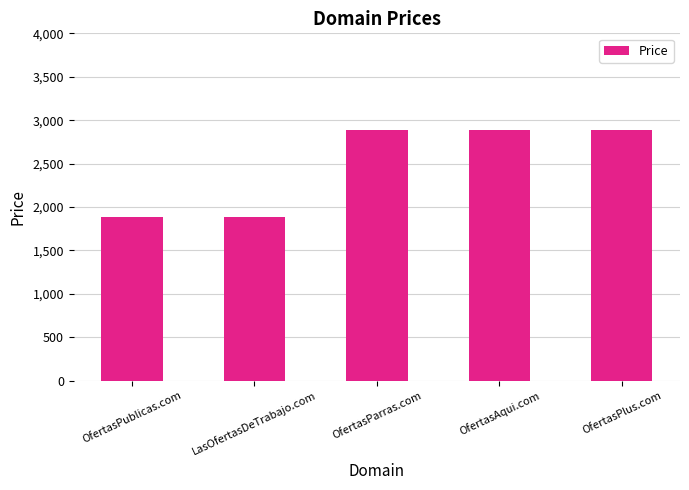

Is it true that the value at OfertasAqui.com is 4947?

False